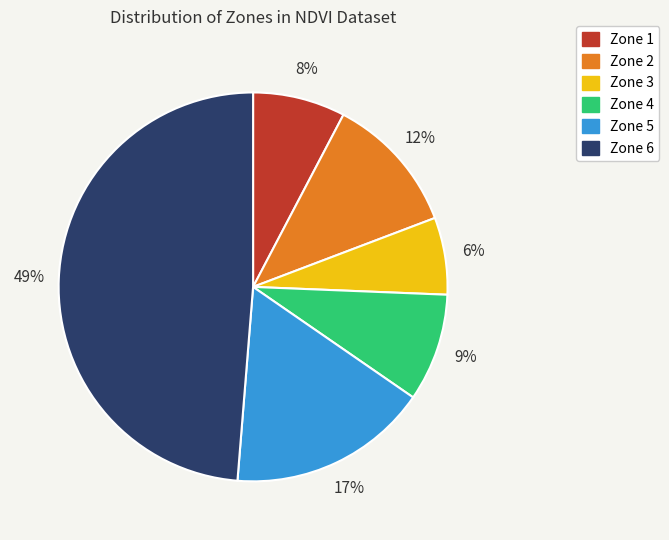

To the nearest percent, what is the difference between the Zone 1 and Zone 5 slice percentages?

9%